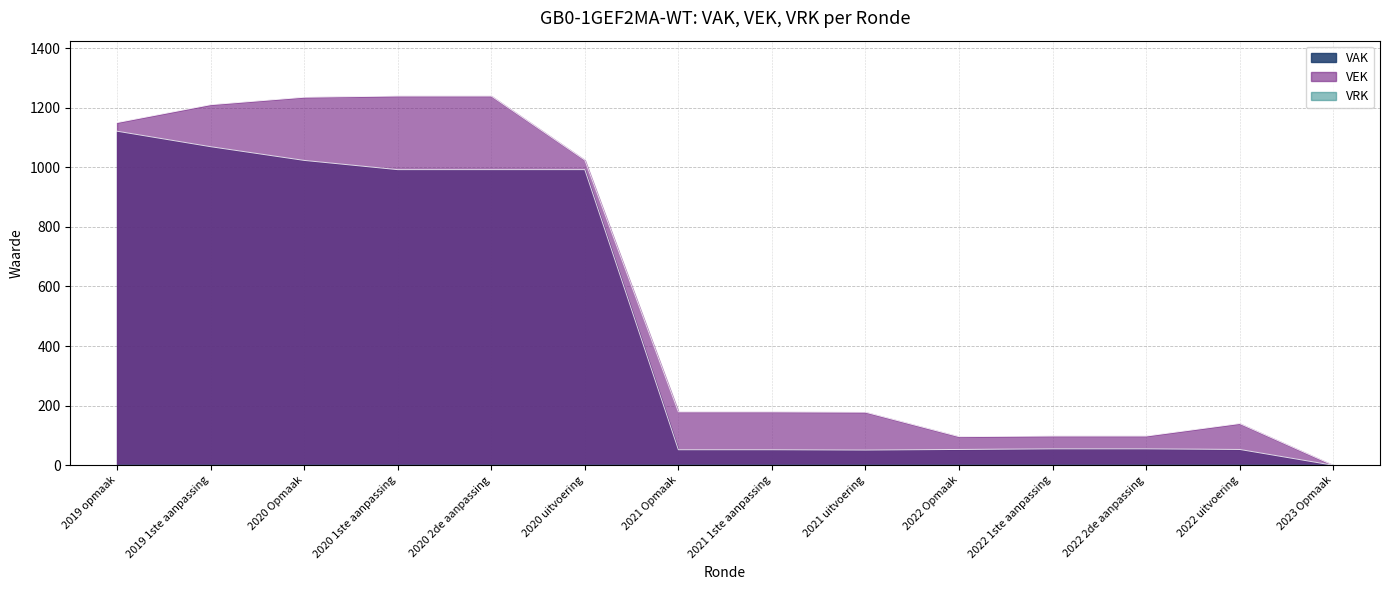

True or false: VAK and VEK cross at least once.

False